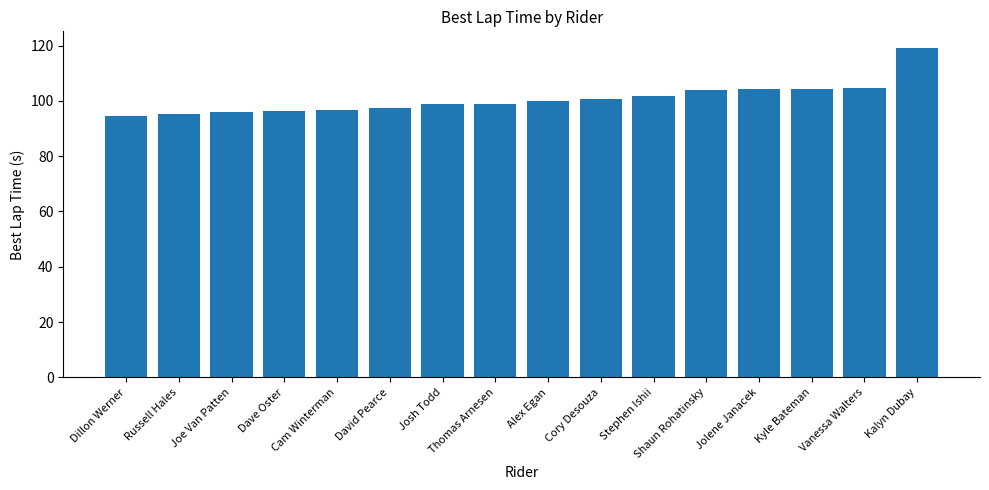

What is the difference between the maximum and minimum values?

24.6